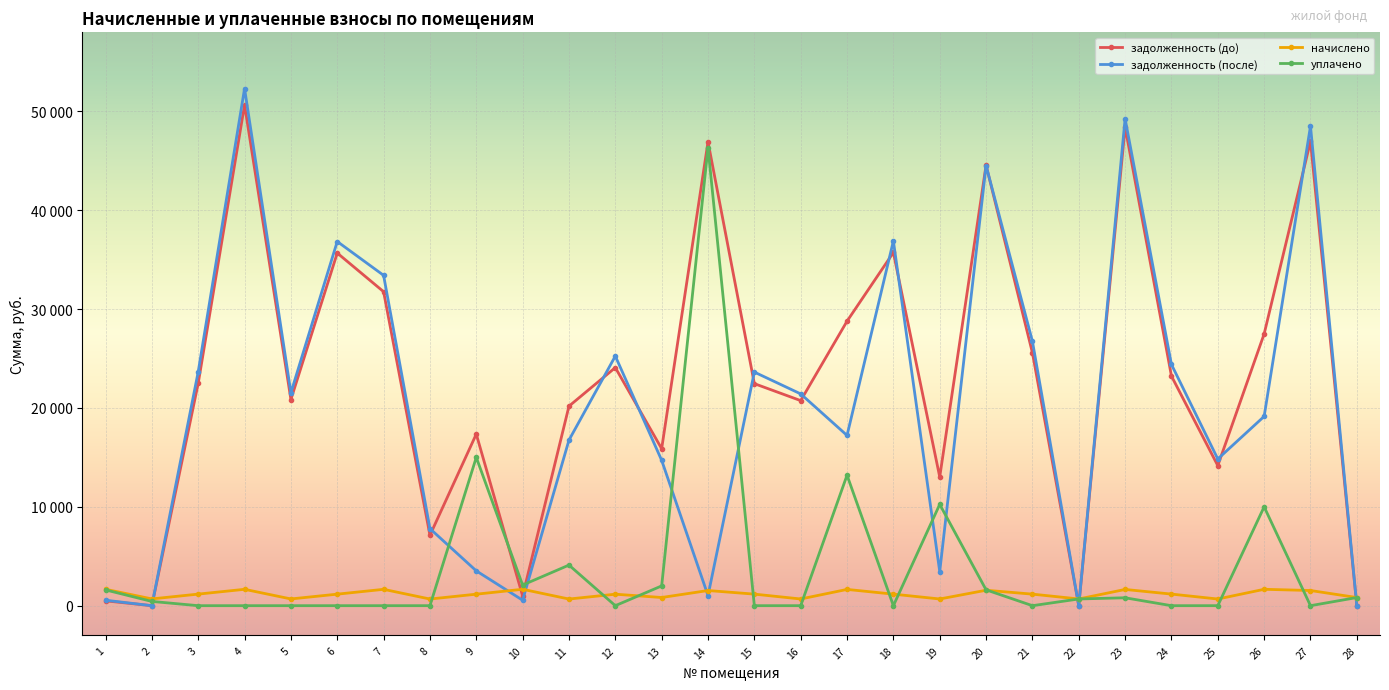

What are all the series names shown in the legend?

задолженность (до), задолженность (после), начислено, уплачено